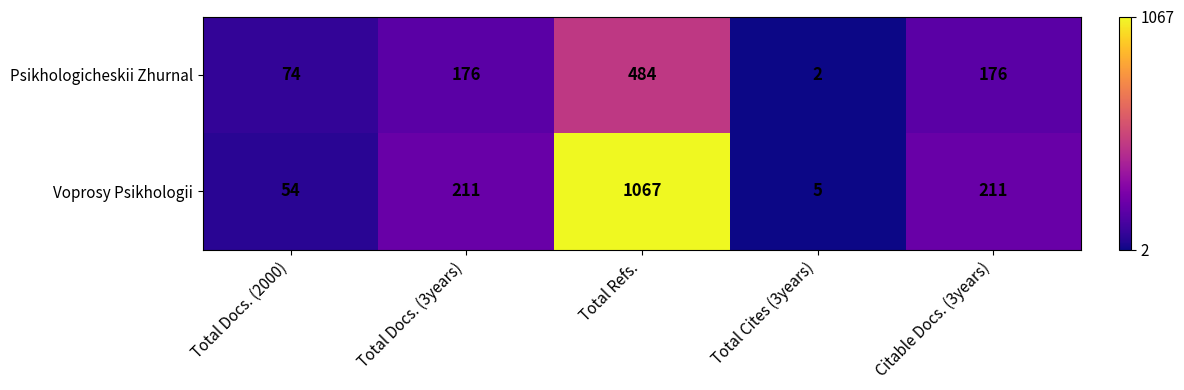

Is it true that Psikhologicheskii Zhurnal equals 176 at Citable Docs. (3years)?

True